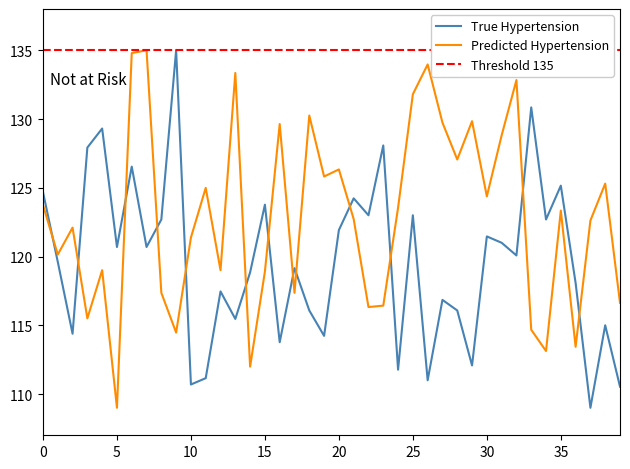

Reading right to left, list all the values displayed in this chart.

True Hypertension: 110.5	115.0	109.0	118.1	125.2	122.7	130.8	120.1	121.0	121.5	112.1	116.1	116.8	111.0	123.0	111.8	128.1	123.0	124.2	121.9	114.2	116.1	119.2	113.8	123.8	118.8	115.5	117.5	111.2	110.7	135.0	122.7	120.7	126.5	120.7	129.3	127.9	114.4	119.6	124.7
Predicted Hypertension: 116.6	125.3	122.6	113.4	123.3	113.1	114.7	132.8	128.8	124.4	129.8	127.1	129.7	134.0	131.8	123.5	116.4	116.3	122.7	126.3	125.8	130.3	117.4	129.6	118.9	112.0	133.3	119.0	125.0	121.4	114.5	117.4	135.0	134.8	109.0	119.0	115.5	122.1	120.1	123.8